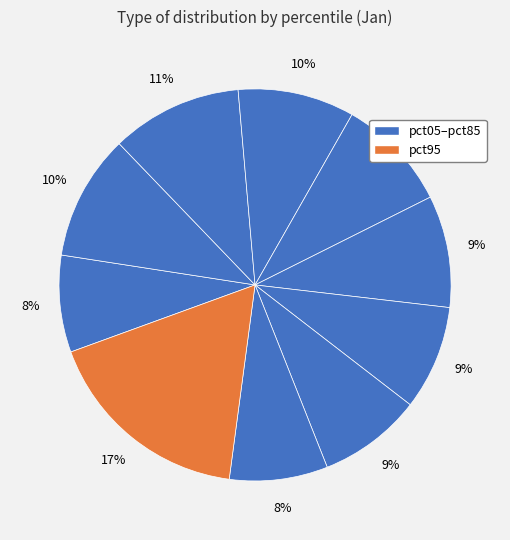

How many slices are in this pie chart?

10